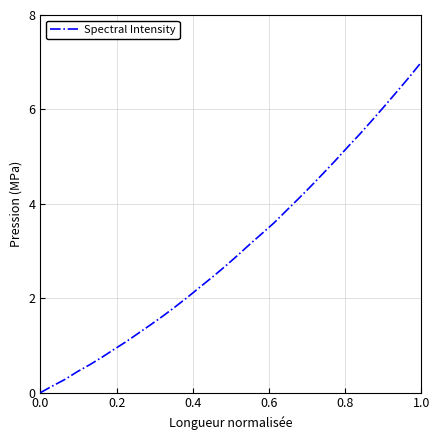

What is the maximum value shown in the chart?

7.0